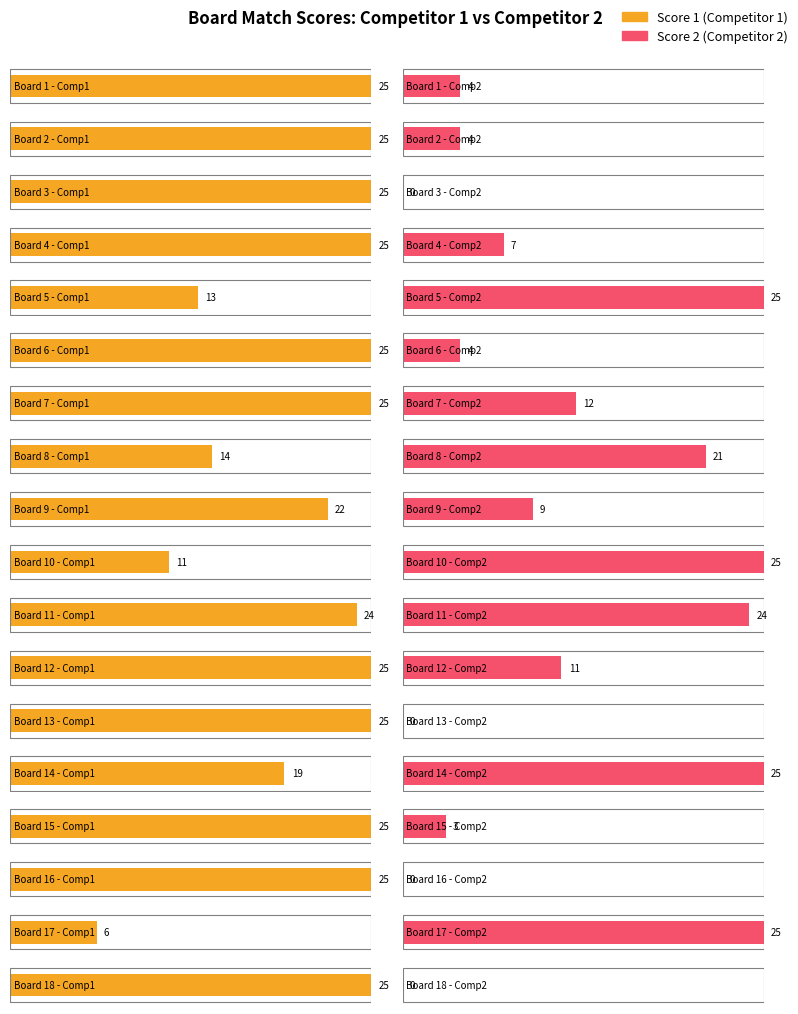

How many values in Score 2 are above zero?

14